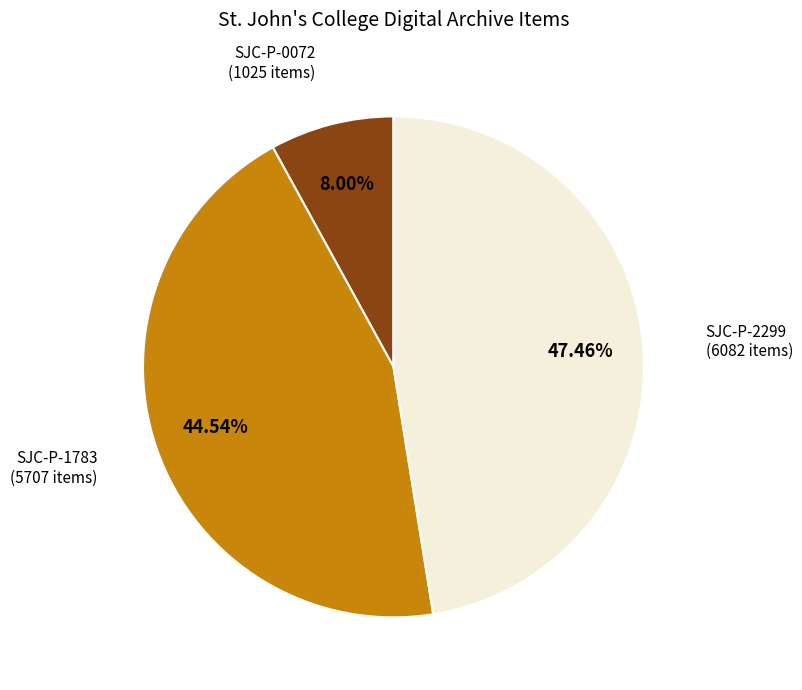

Does any single category account for the majority?

No